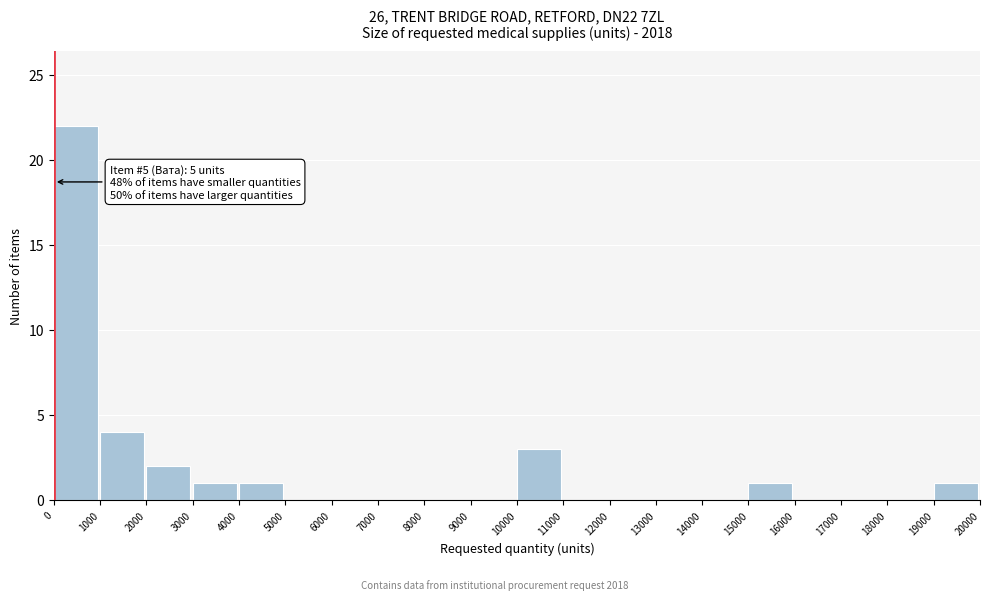

Over which range of the x-axis is the bar tallest?

0 to 1000